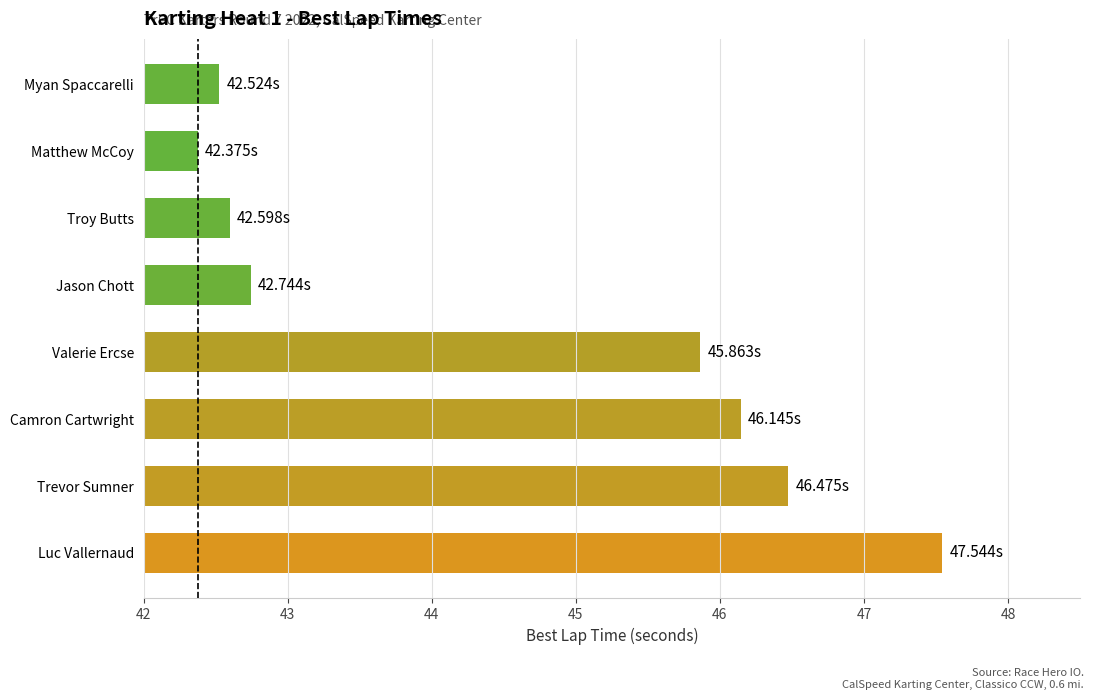

What is the change in value from Luc Vallernaud to Trevor Sumner?

-1.1